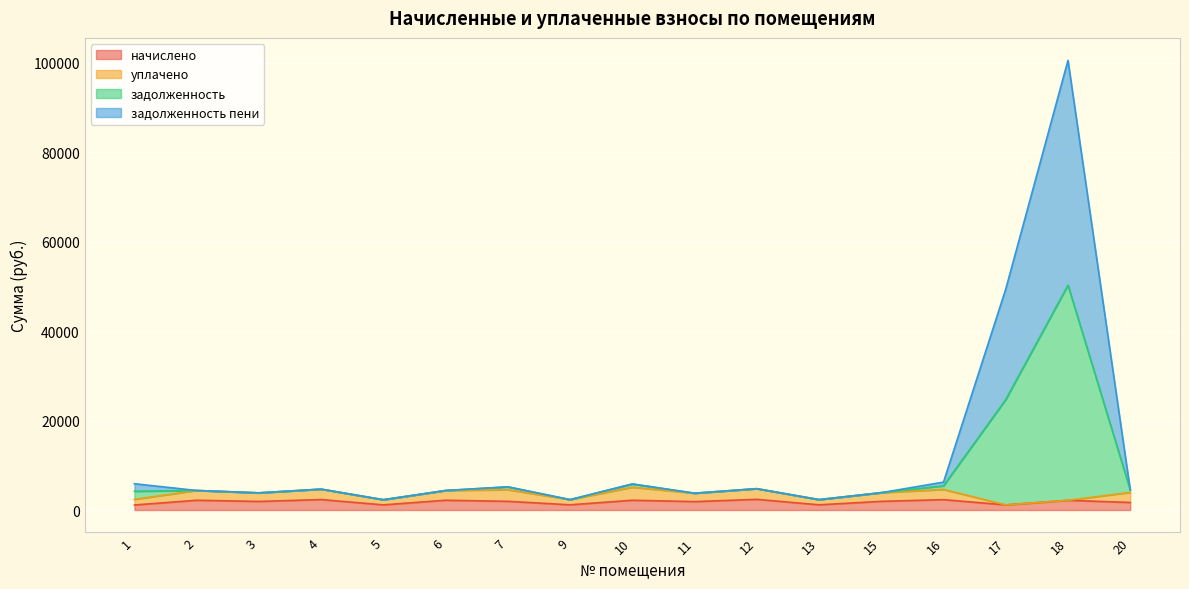

At which category does the chart reach its minimum across all series?

1